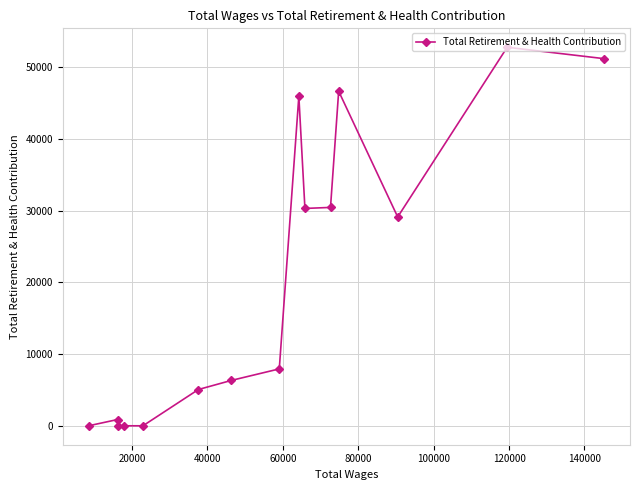

What is the greatest value displayed?

52816